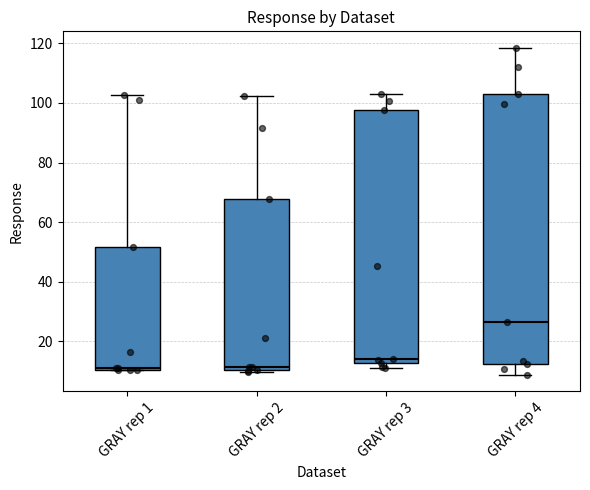

Reading left to right, transcribe this box plot: for each box, give where its median line is, the range the box spans, and where its two whiskers end, as read against the y-axis. The values are not printed on the chart, so give them approximately, as read against the axis.

GRAY rep 1: median 12, box 10 to 52, whiskers 10 to 102
GRAY rep 2: median 12, box 10 to 68, whiskers 10 (just below the box's lower edge) to 102
GRAY rep 3: median 14, box 12 to 98, whiskers 12 (just below the box's lower edge) to 104
GRAY rep 4: median 26, box 12 to 104, whiskers 8 to 118